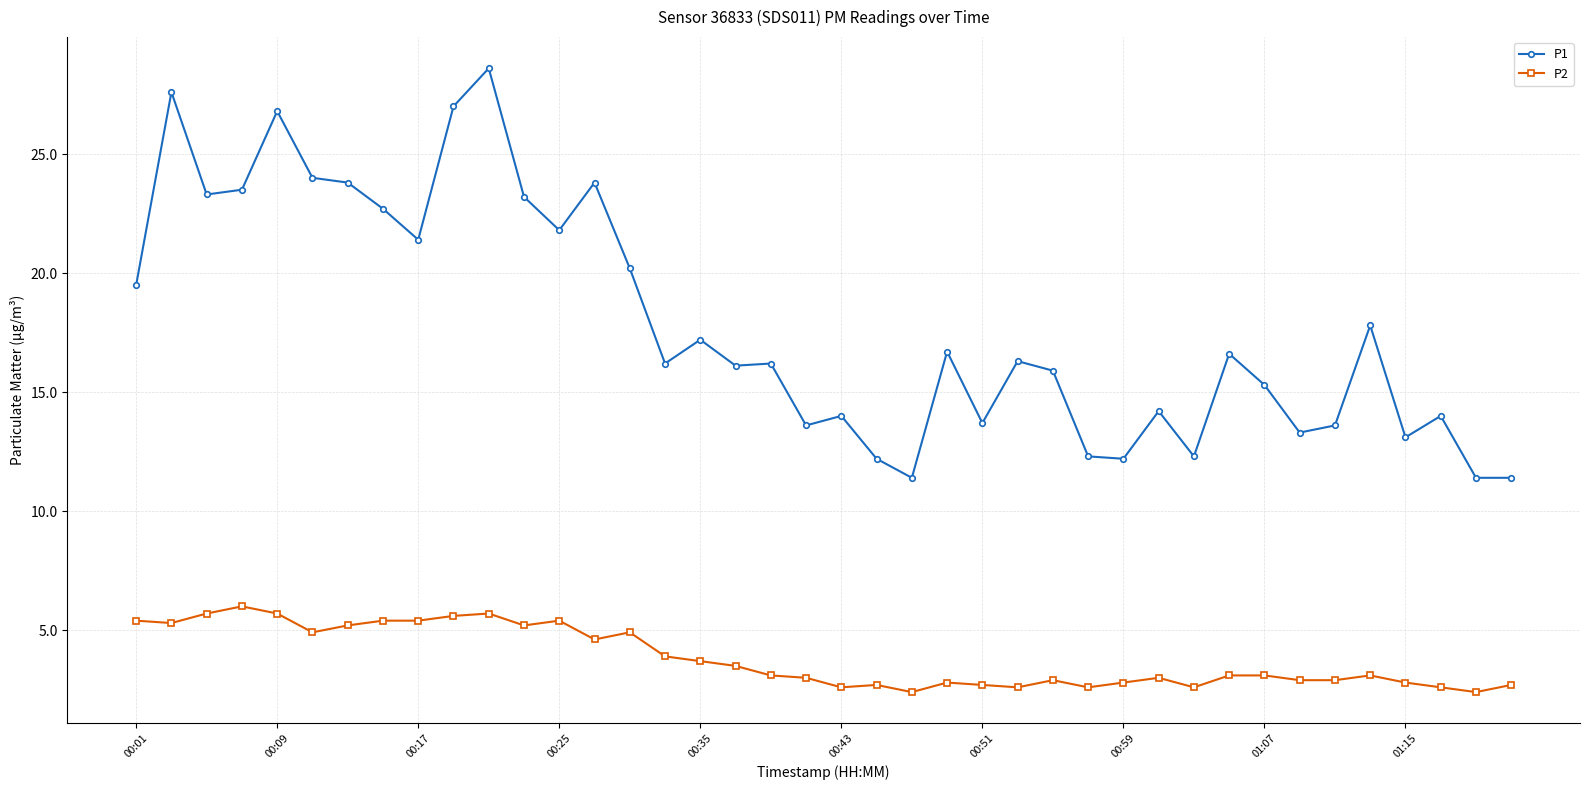

What is the average value of the P2 series?

3.8